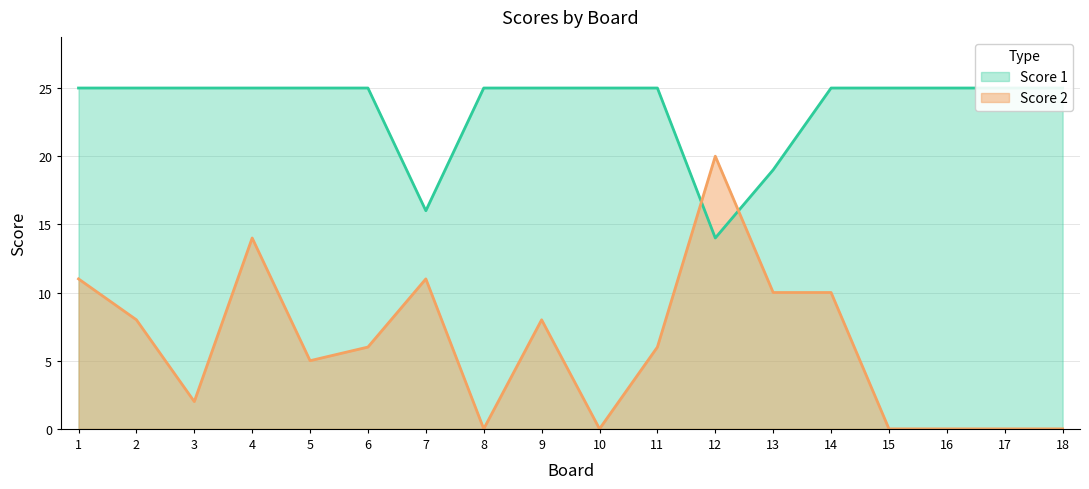

At which category does Score 2 reach its first local valley?

3